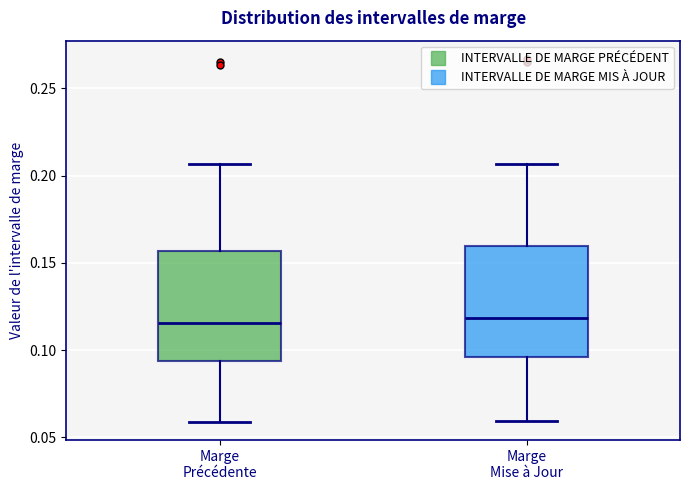

Reading left to right, read every box against the y-axis: the position of its median line, the range the box covers, and the ends of its whiskers. The values are not printed on the chart, so give them approximately, as read against the axis.

Marge Précédente: median 0.115, box 0.095 to 0.155, whiskers 0.060 to 0.205
Marge Mise à Jour: median 0.120, box 0.095 to 0.160, whiskers 0.060 to 0.205